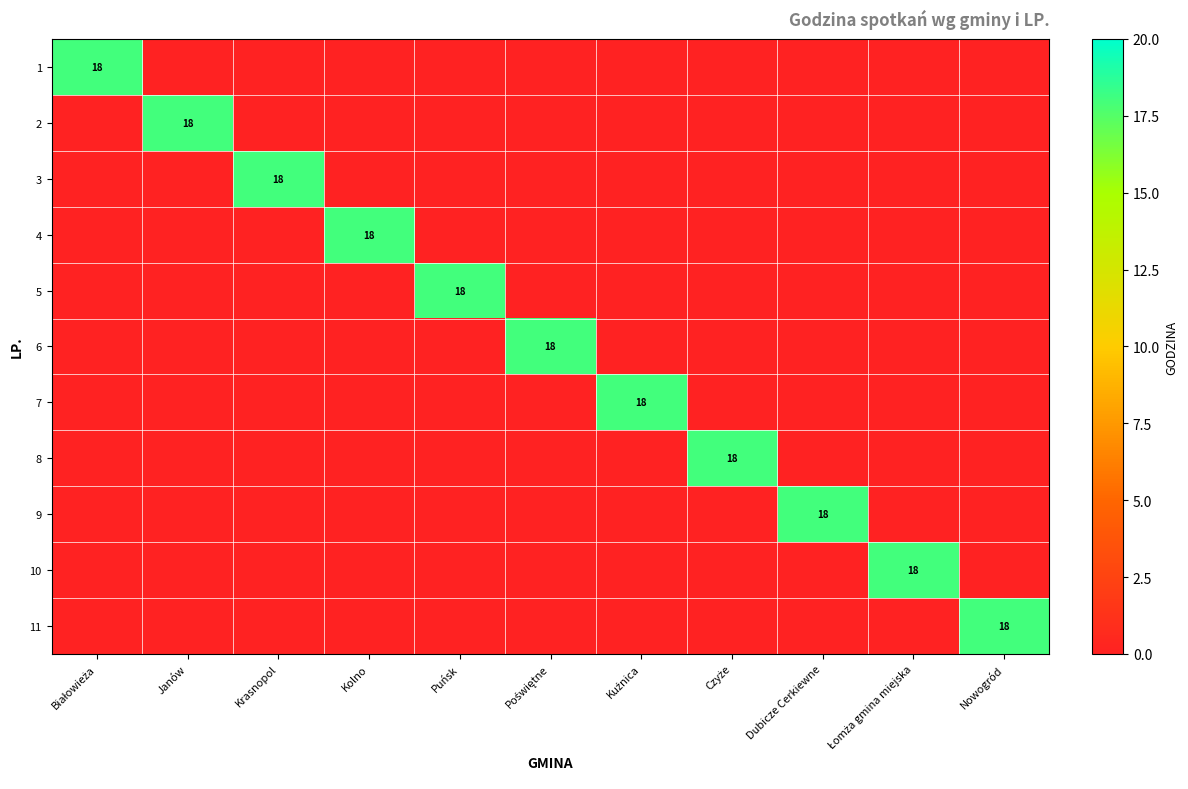

What is the spread (max minus min) of values at Puńsk?

18